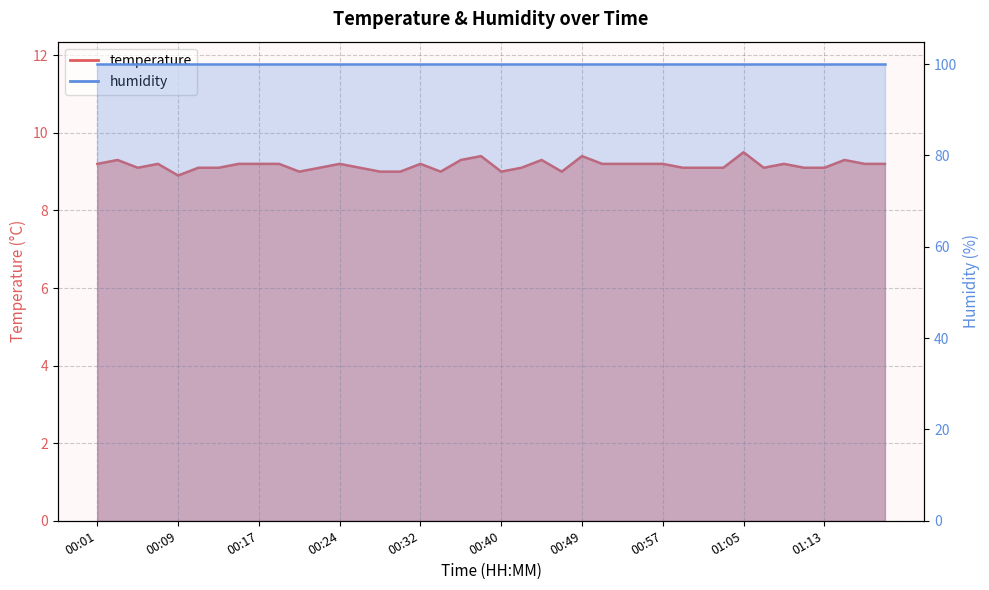

Which has a higher value, 01:05 or 00:05?

01:05